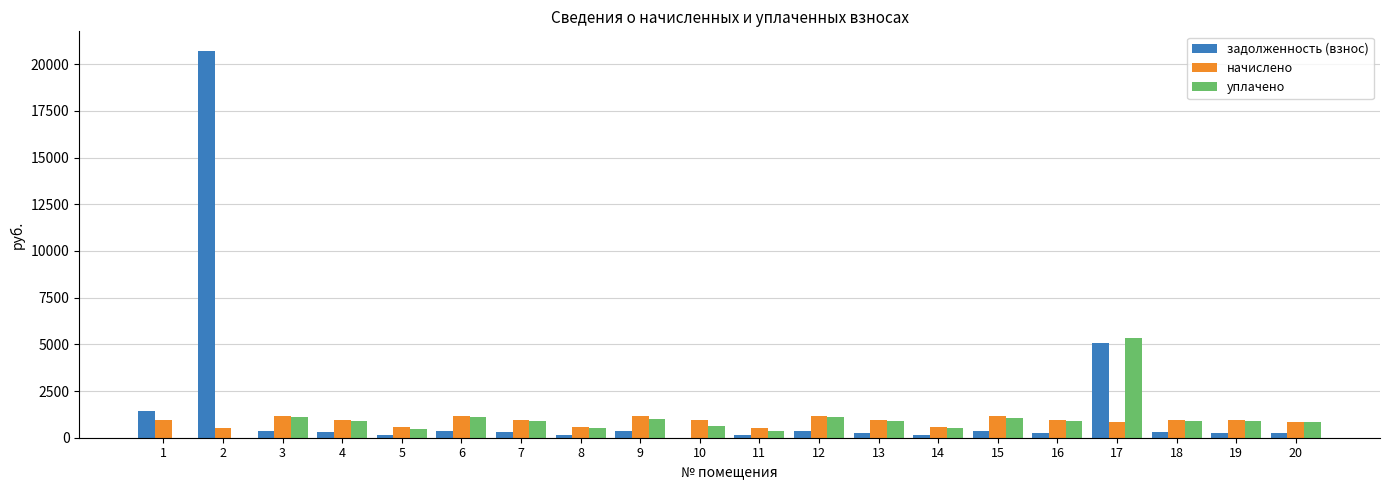

At which category is the sum across all series the highest?

2